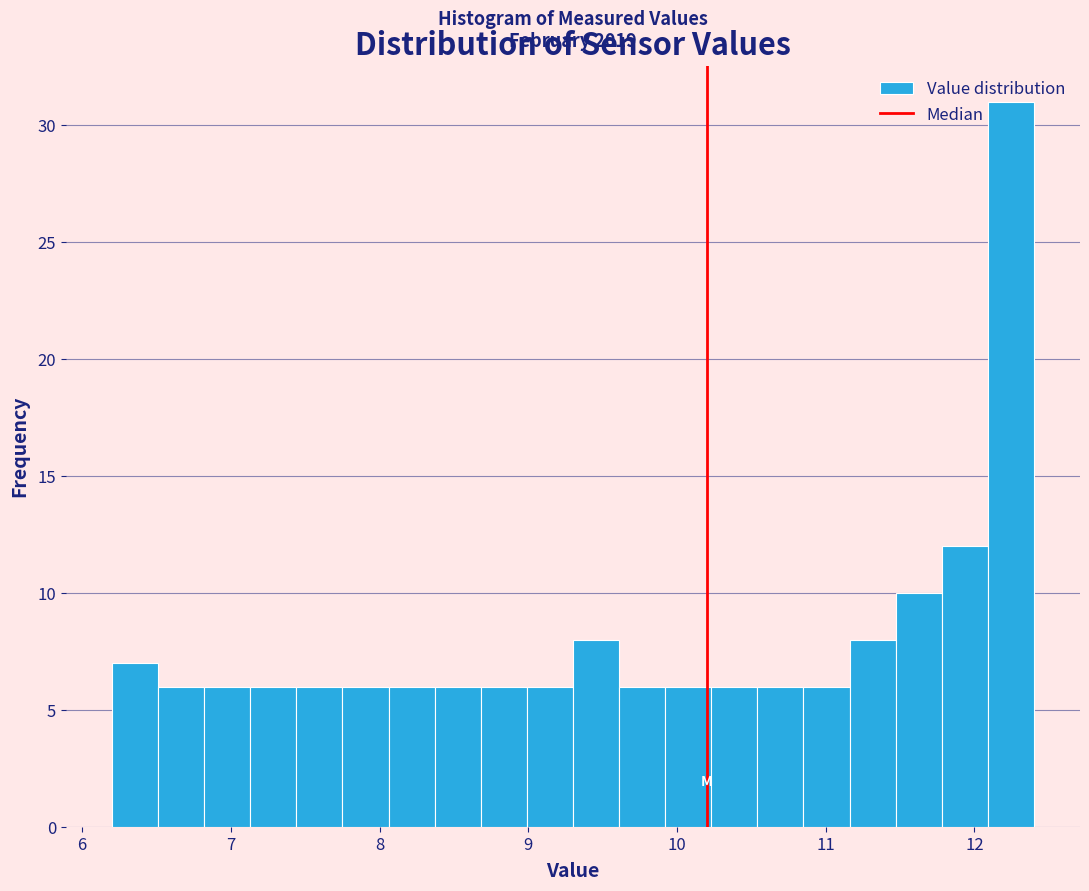

Read against the x-axis, roughly where is the centre of the tallest bar?

12.2